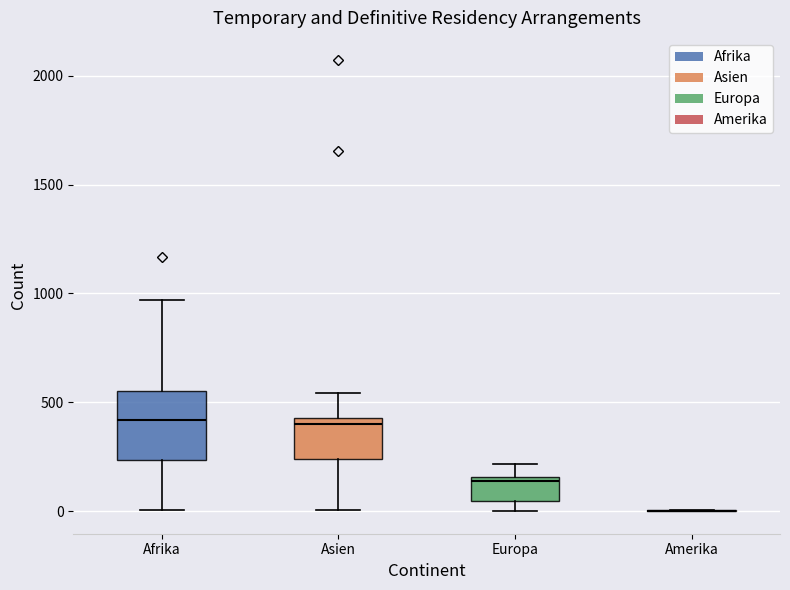

Reading left to right, read every box against the y-axis: the position of its median line, the range the box covers, and the ends of its whiskers. The values are not printed on the chart, so give them approximately, as read against the axis.

Afrika: median 400, box 250 to 550, whiskers 0 to 950
Asien: median 400, box 250 to 450, whiskers 0 to 550
Europa: median 150 (just below the box's upper edge), box 50 to 150, whiskers 0 to 200
Amerika: box collapsed to a line at 0, whiskers 0 to 0